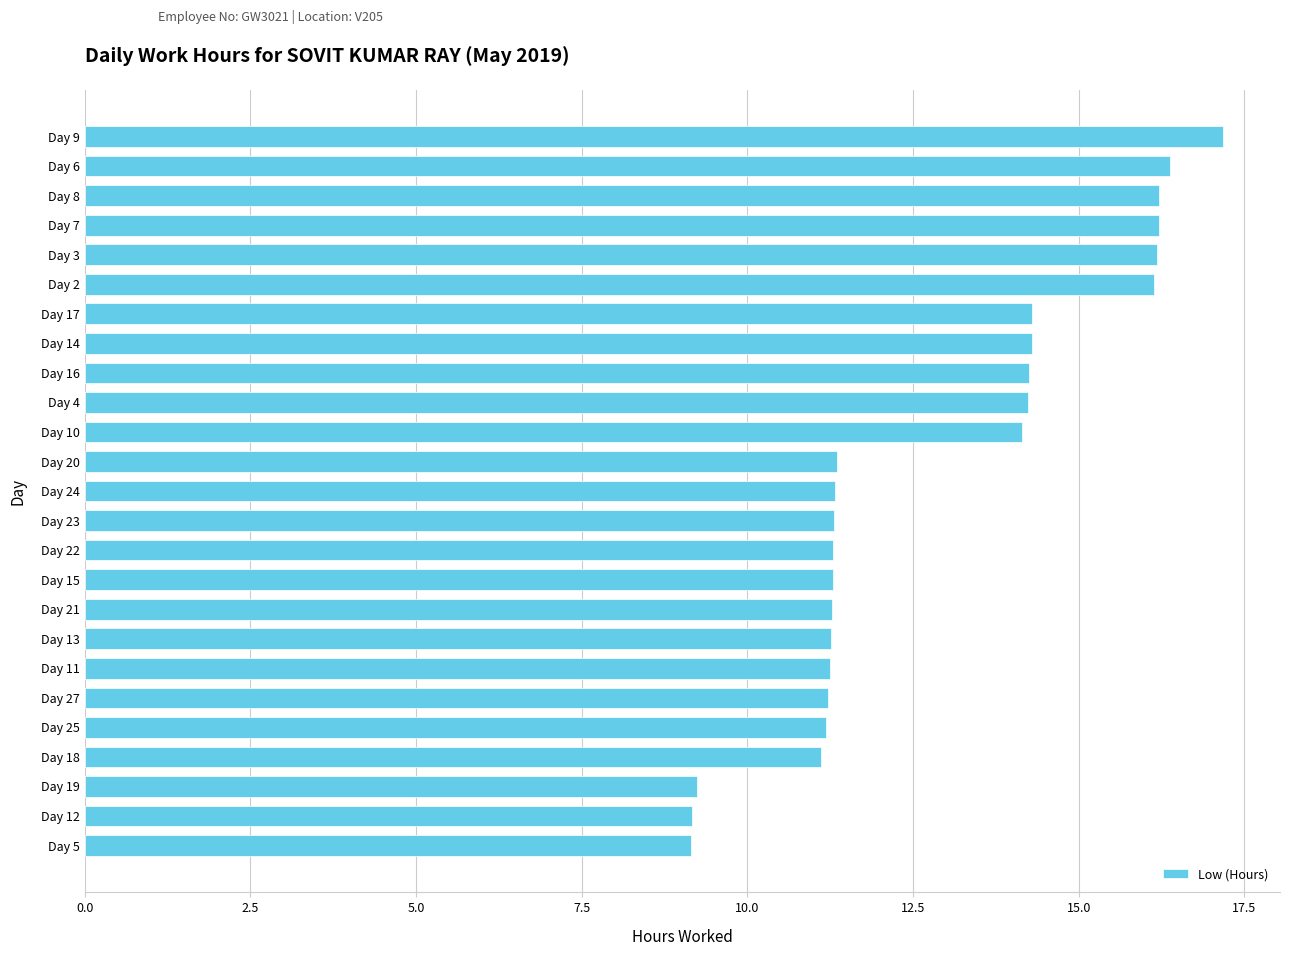

The value at Day 8 is 8.4. True or false?

False